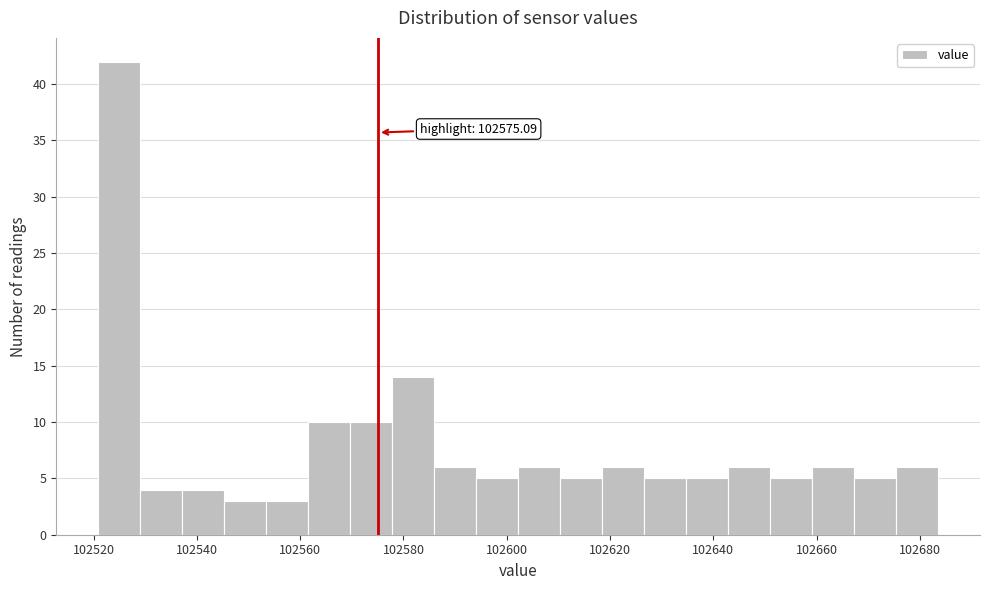

Over which range of the x-axis is the bar tallest?

102520 to 102530